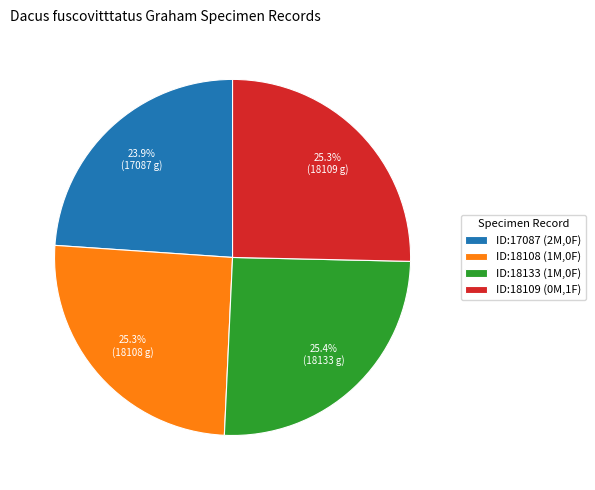

Combined, what portion of the pie is ID:18109 (0M,1F) and ID:18108 (1M,0F)?

50.7%